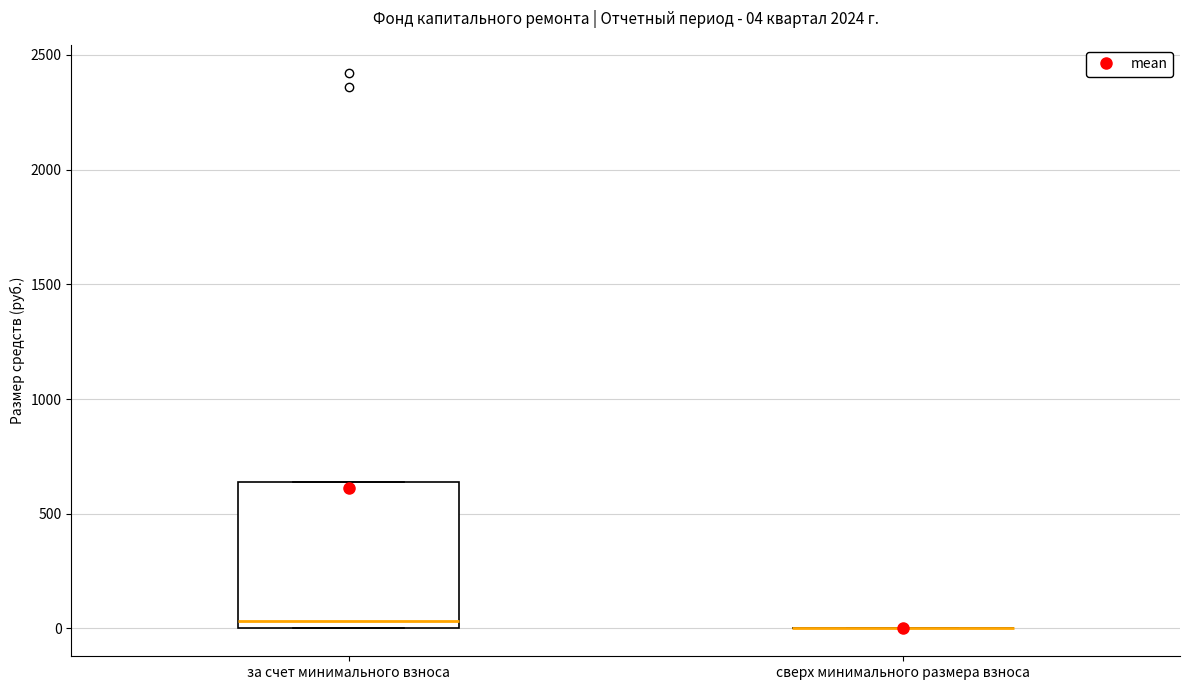

Which box is the tallest, from its lower edge to its upper edge?

за счет минимального взноса